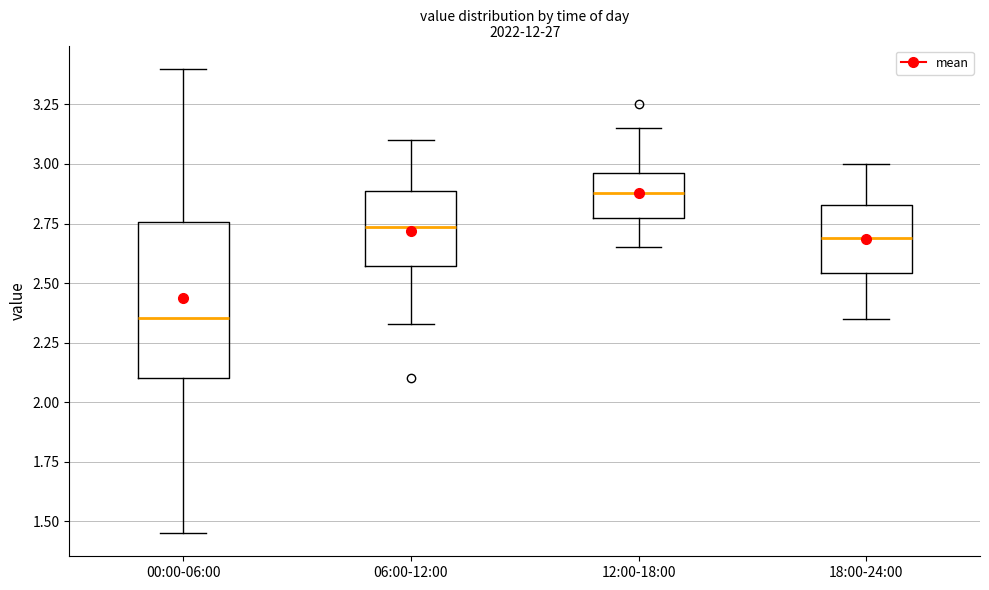

Reading left to right, read every box against the y-axis: the position of its median line, the range the box covers, and the ends of its whiskers. The values are not printed on the chart, so give them approximately, as read against the axis.

00:00-06:00: median 2.35, box 2.10 to 2.75, whiskers 1.45 to 3.40
06:00-12:00: median 2.75, box 2.55 to 2.90, whiskers 2.35 to 3.10
12:00-18:00: median 2.90, box 2.75 to 2.95, whiskers 2.65 to 3.15
18:00-24:00: median 2.70, box 2.55 to 2.85, whiskers 2.35 to 3.00